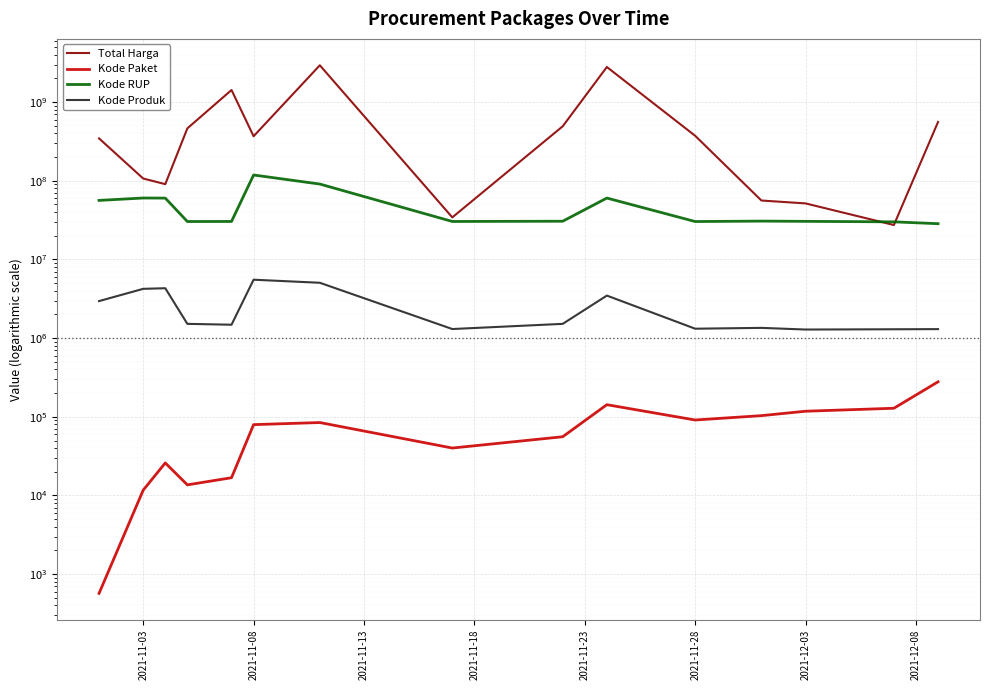

What is the difference between the maximum and minimum values in the Kode Paket series?

278123